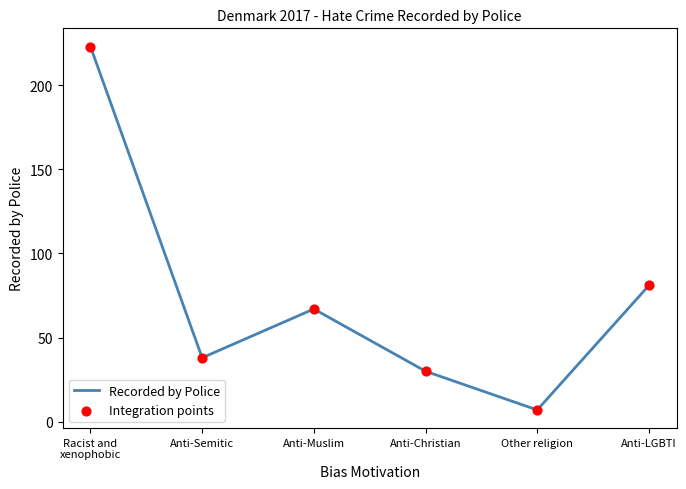

Where is the data nearest to the value 115?

Anti-LGBTI